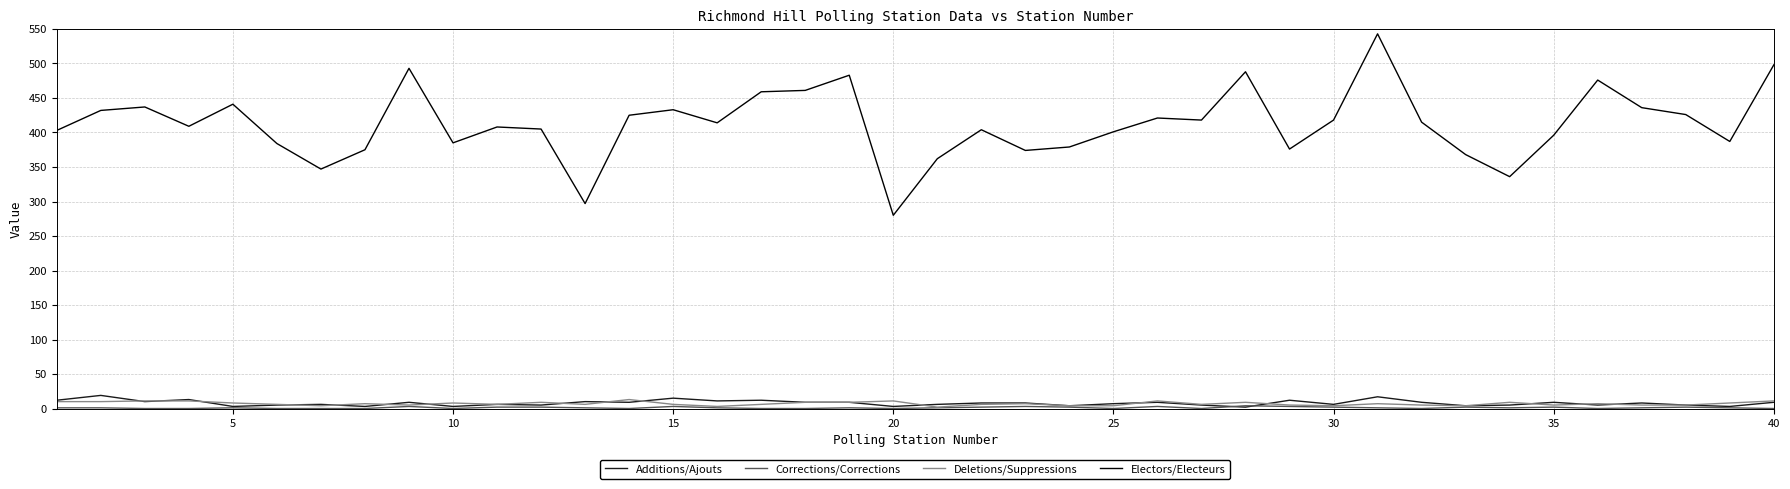

True or false: Electors/Electeurs and Additions/Ajouts cross at least once.

False